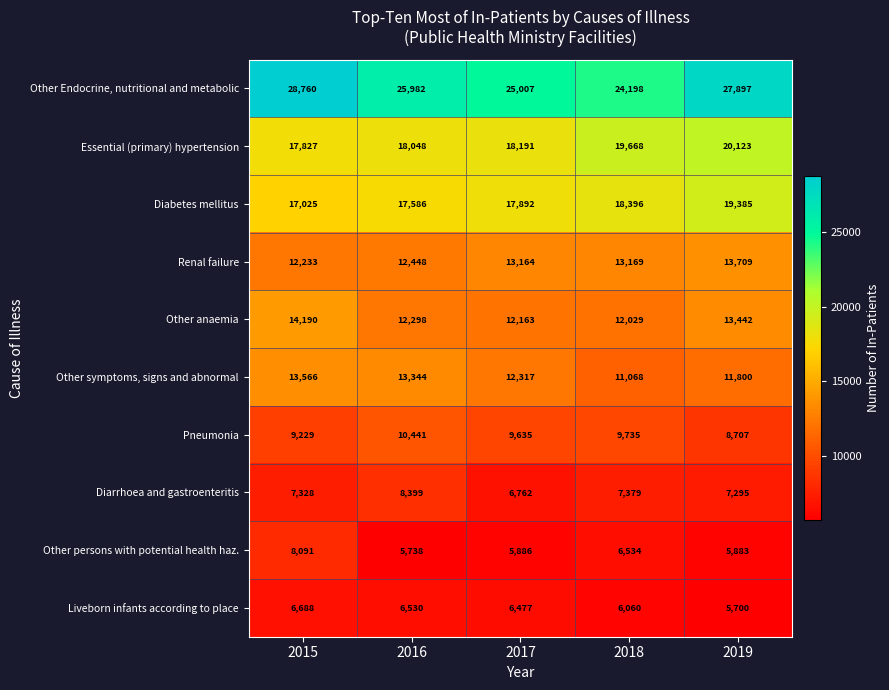

Rank the series by their maximum value, from highest to lowest.

Other Endocrine, nutritional and metabolic, Essential (primary) hypertension, Diabetes mellitus, Other anaemia, Renal failure, Other symptoms, signs and abnormal, Pneumonia, Diarrhoea and gastroenteritis, Other persons with potential health haz., Liveborn infants according to place